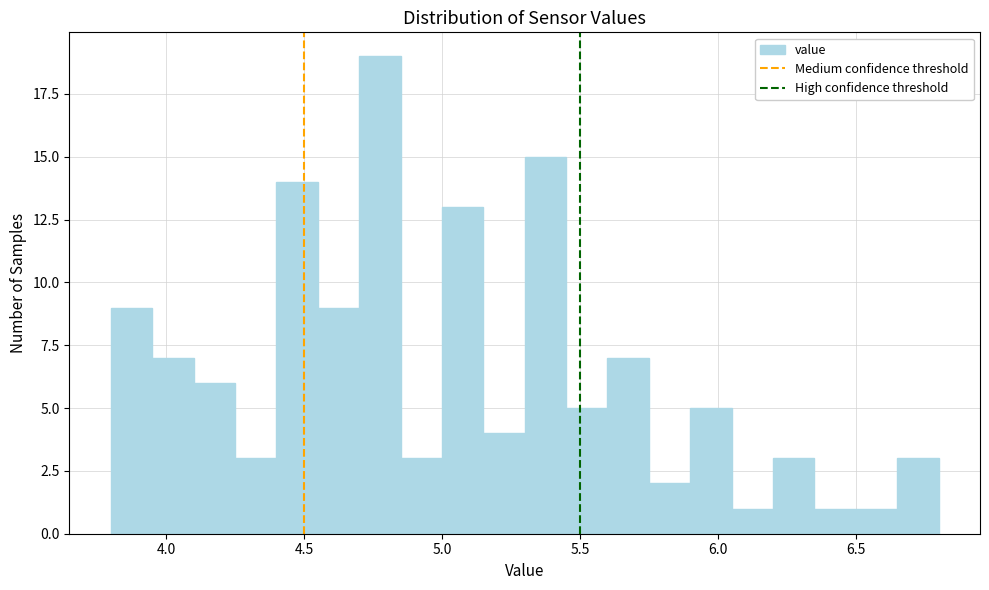

Read against the x-axis, roughly where is the centre of the tallest bar?

4.80